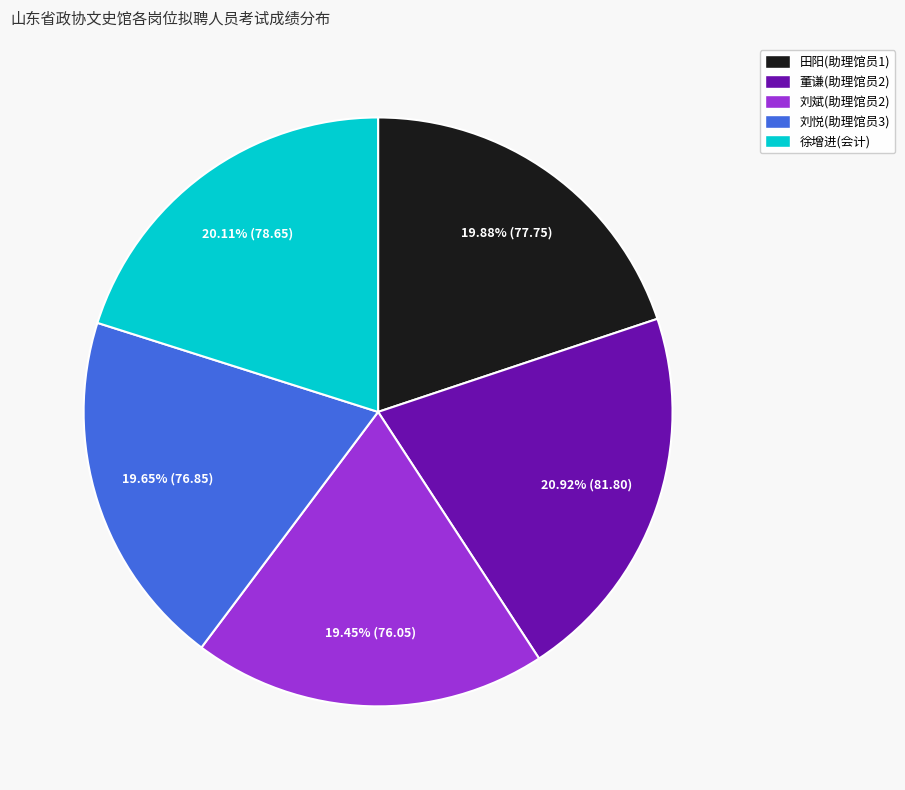

Is it true that 刘斌(助理馆员2) is 19% of the pie?

True